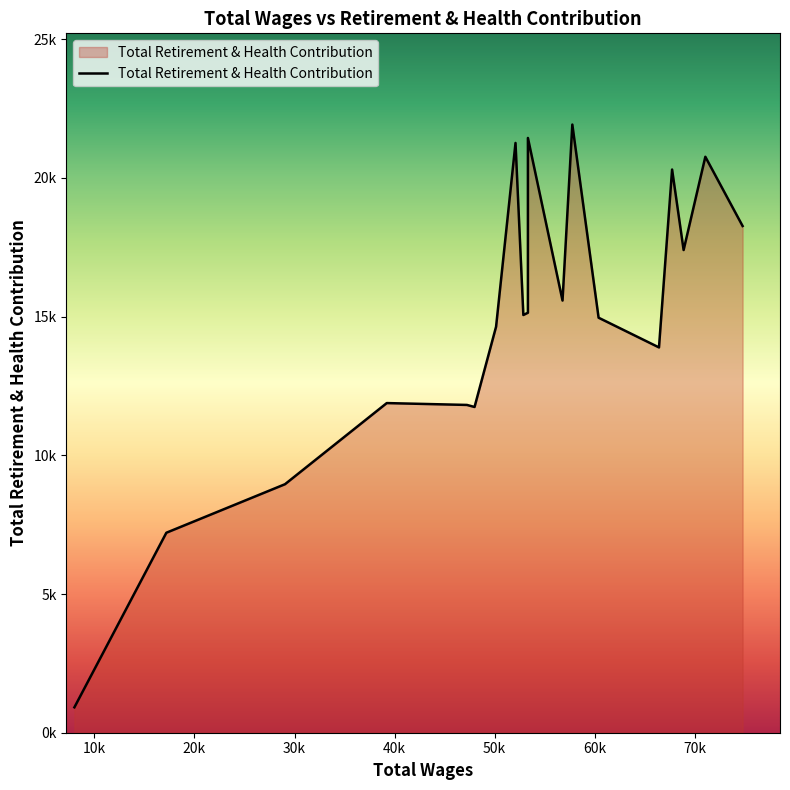

How many data points are above 15058?

9